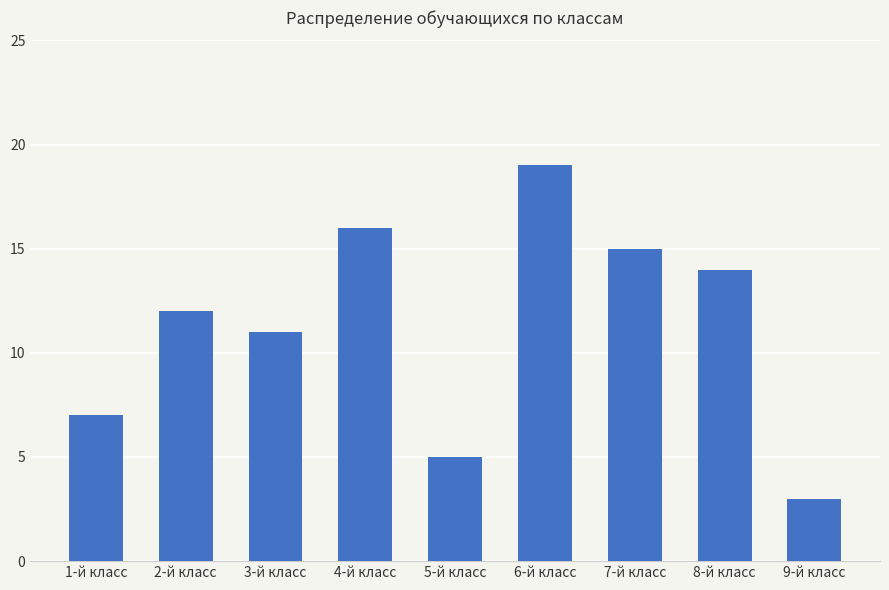

What is the sum of the values at 7-й класс and 5-й класс?

20